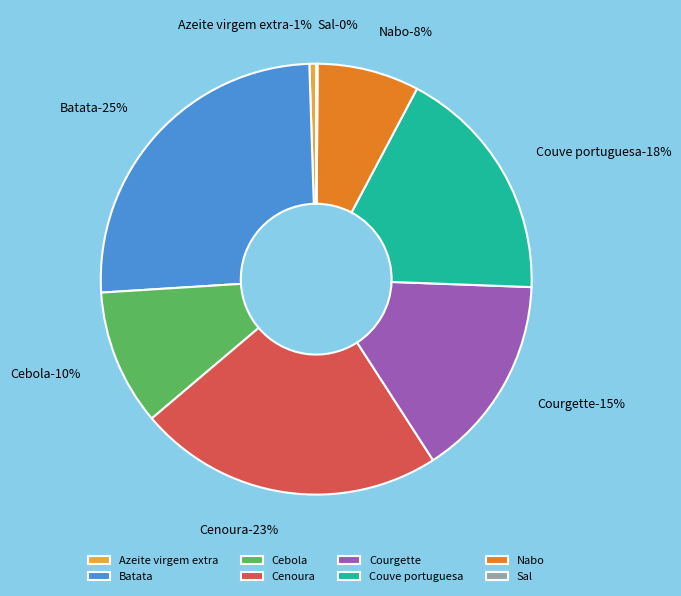

To the nearest percent, what is the average slice percentage?

12%